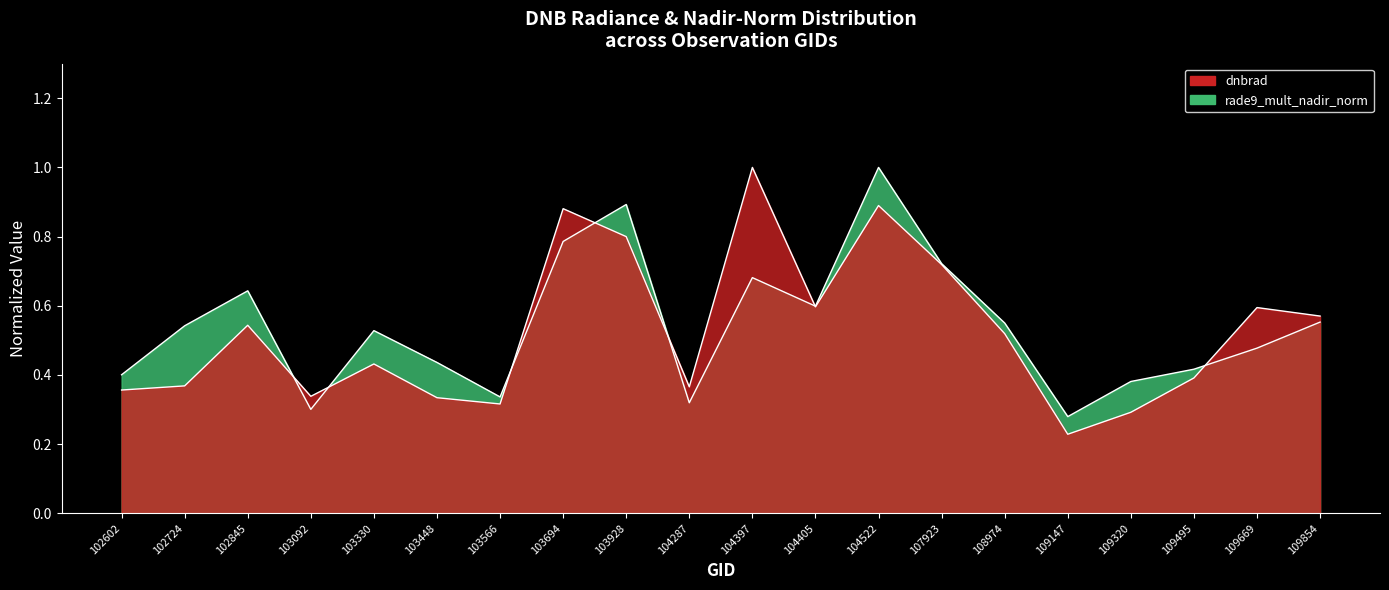

Count the number of categories in the chart.

20